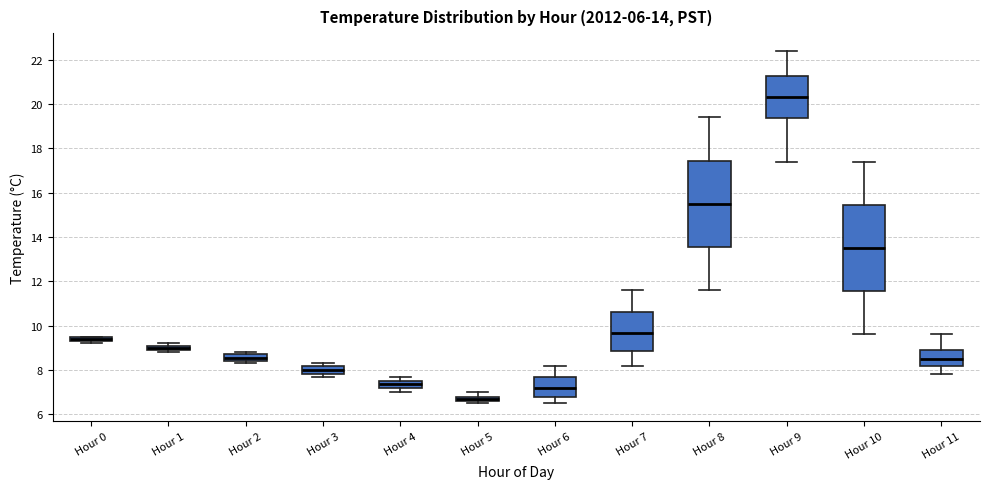

Which box has the highest median line?

Hour 9